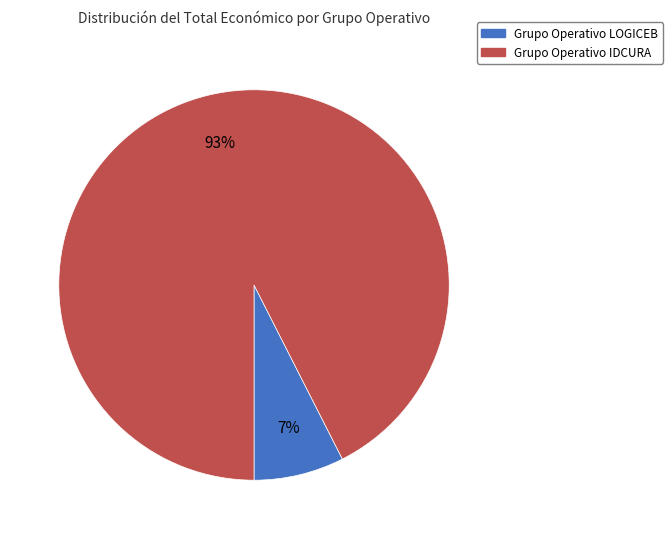

Is there a majority slice in this chart?

Yes